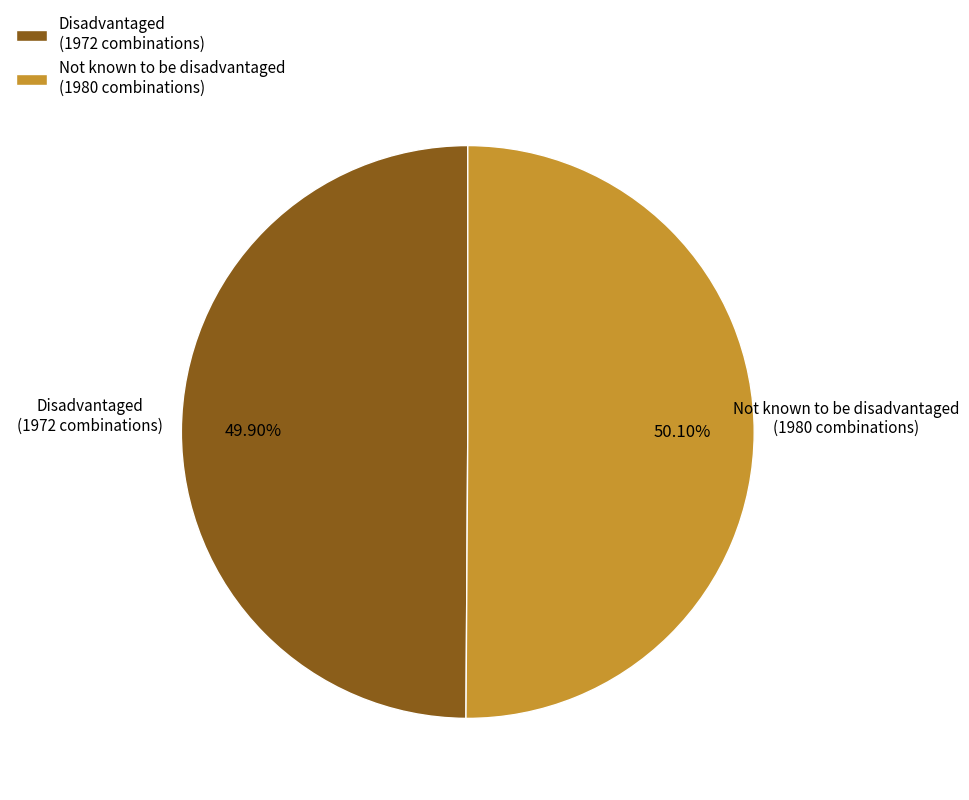

How many slices are in this pie chart?

2